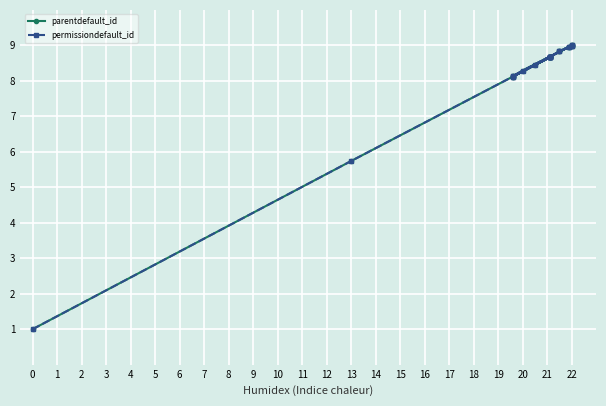

True or false: parentdefault_id and permissiondefault_id intersect in this chart.

False